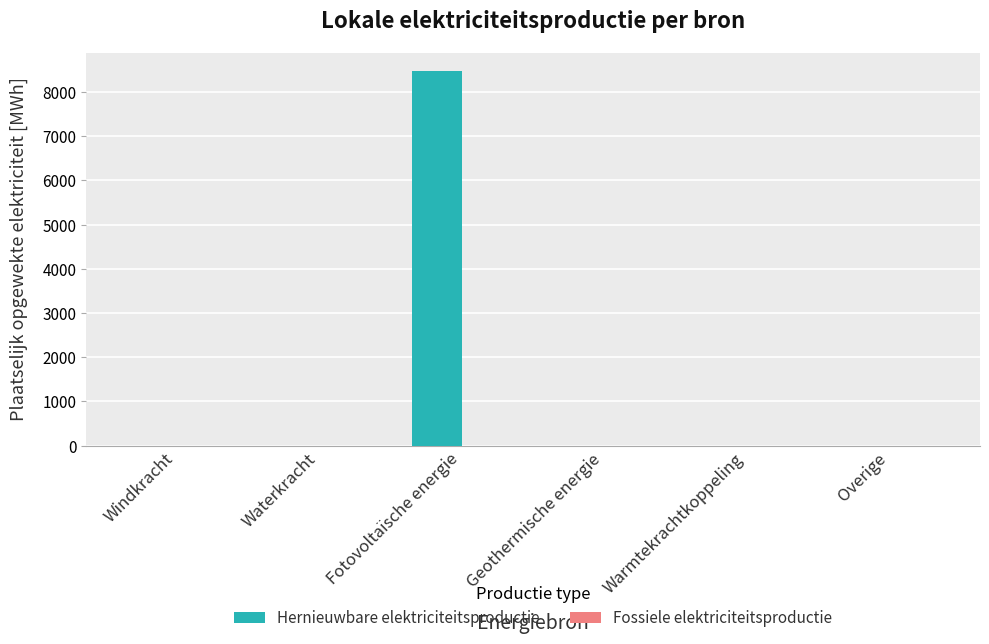

Which has a higher value, Waterkracht or Fotovoltaïsche energie?

Fotovoltaïsche energie